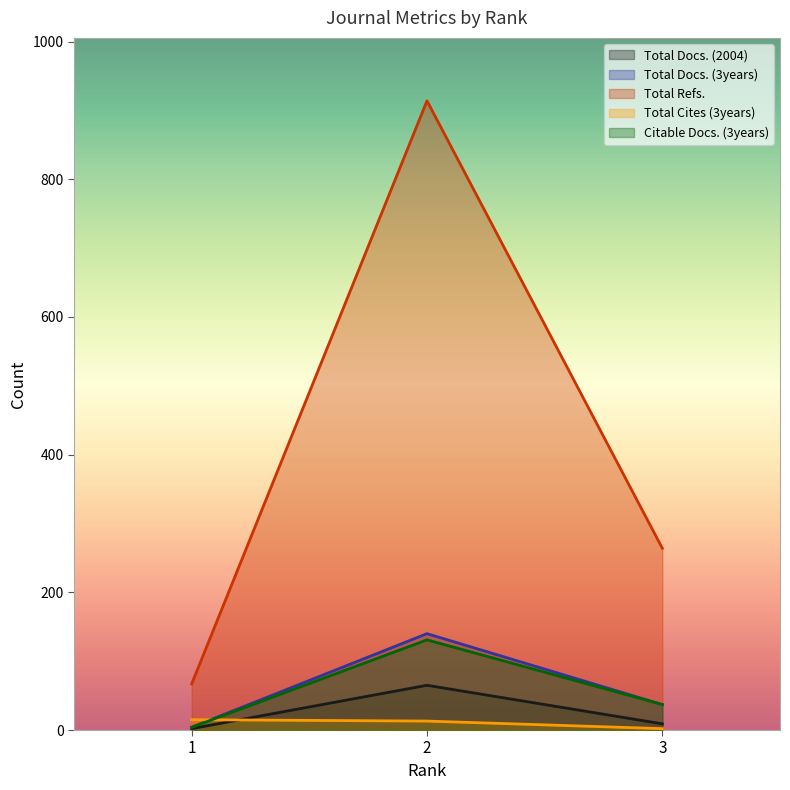

What is the spread (max minus min) of values at 3?

262